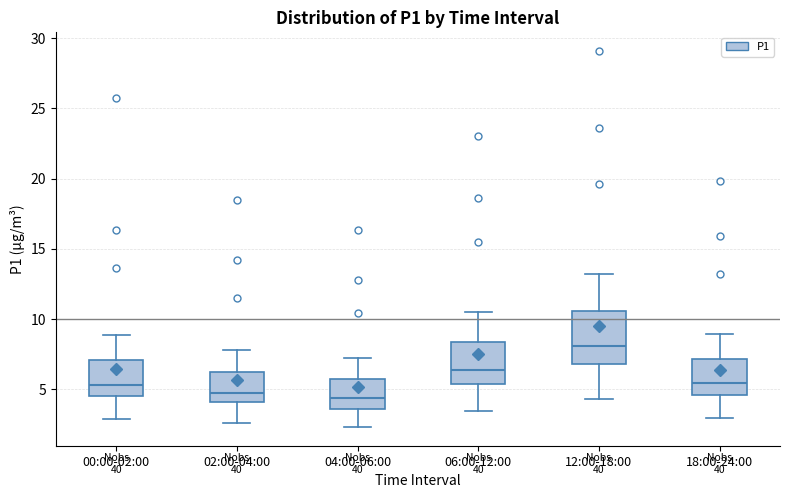

Reading left to right, read every box against the y-axis: the position of its median line, the range the box covers, and the ends of its whiskers. The values are not printed on the chart, so give them approximately, as read against the axis.

00:00-02:00: median 5.5, box 4.5 to 7.0, whiskers 3.0 to 9.0
02:00-04:00: median 5.0, box 4.0 to 6.0, whiskers 2.5 to 8.0
04:00-06:00: median 4.5, box 3.5 to 5.5, whiskers 2.5 to 7.0
06:00-12:00: median 6.5, box 5.5 to 8.5, whiskers 3.5 to 10.5
12:00-18:00: median 8.0, box 7.0 to 10.5, whiskers 4.5 to 13.0
18:00-24:00: median 5.5, box 4.5 to 7.0, whiskers 3.0 to 9.0